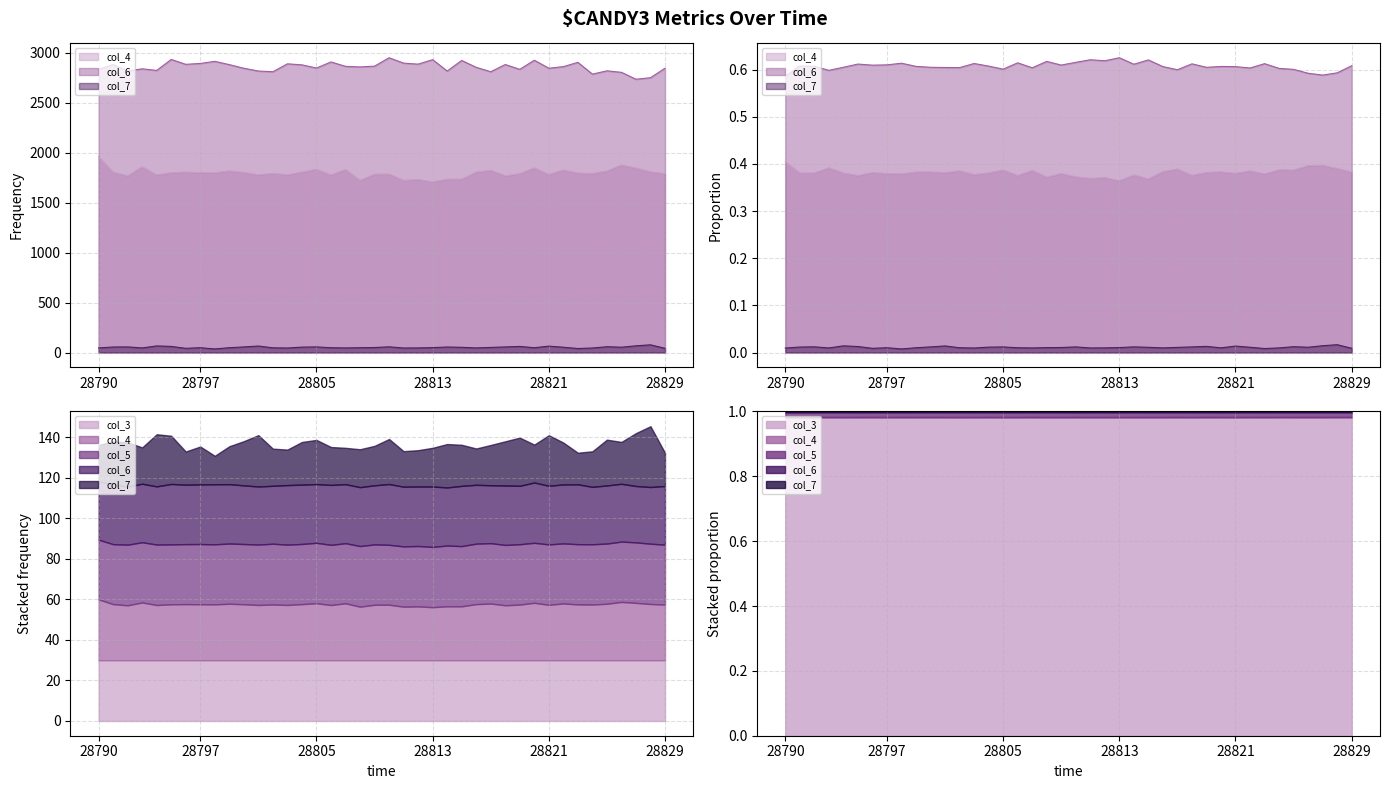

True or false: col_4 and col_6 intersect in this chart.

False